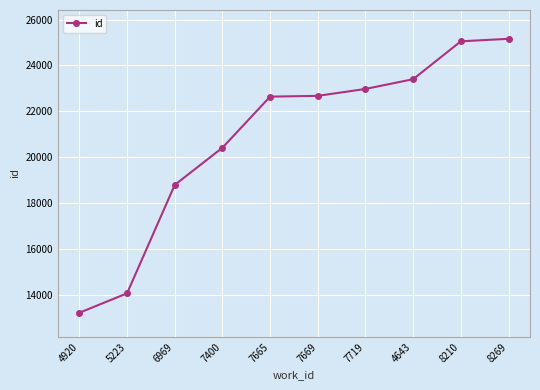

Is it true that the value at 7400 is 27438?

False